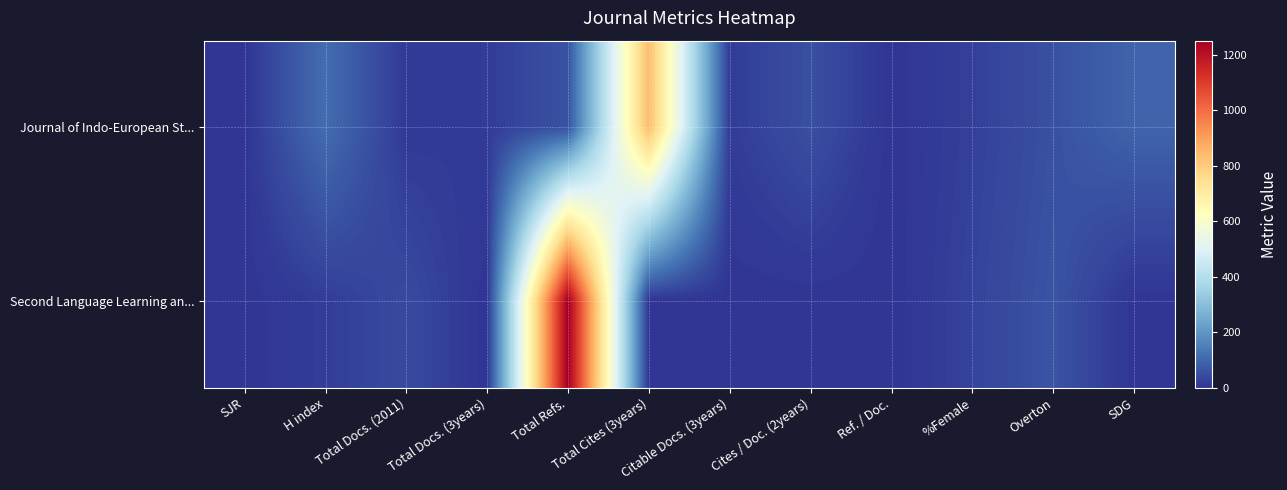

How many categories are shown in the chart?

12